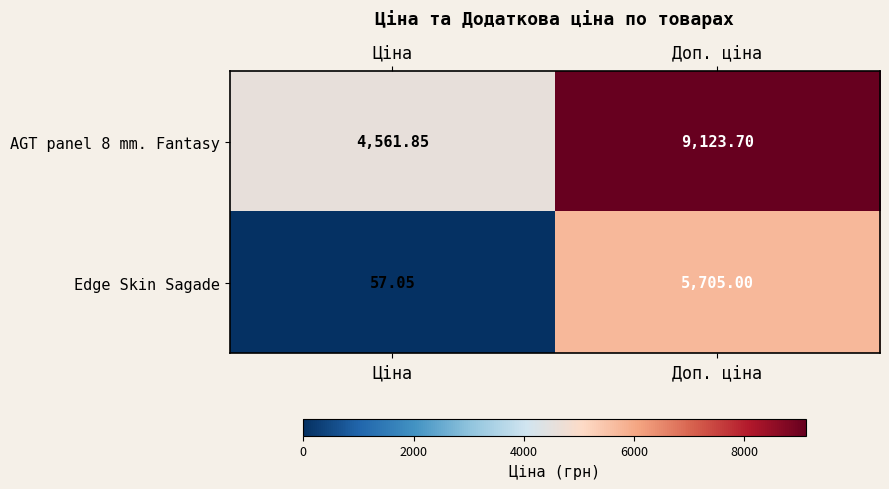

Rank the series at Доп. ціна from lowest to highest value.

Edge Skin Sagade, AGT panel 8 mm. Fantasy